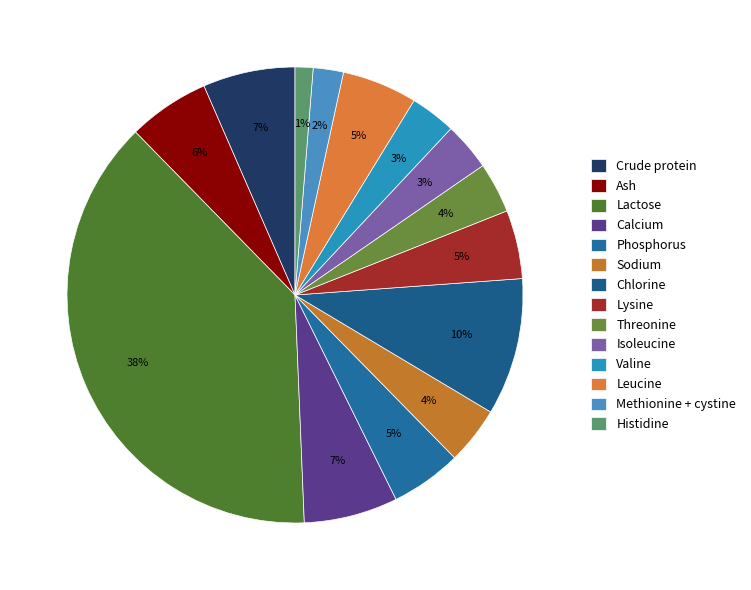

Which has a higher value, Leucine or Crude protein?

Crude protein